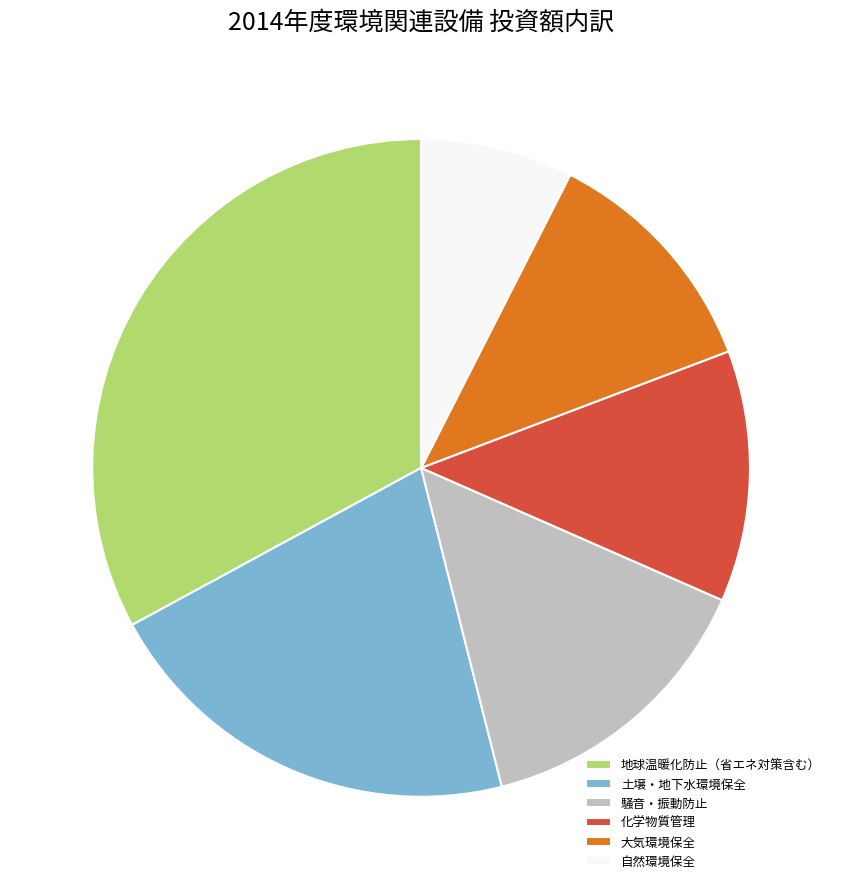

Does 騒音・振動防止 account for over 50% of the chart?

No